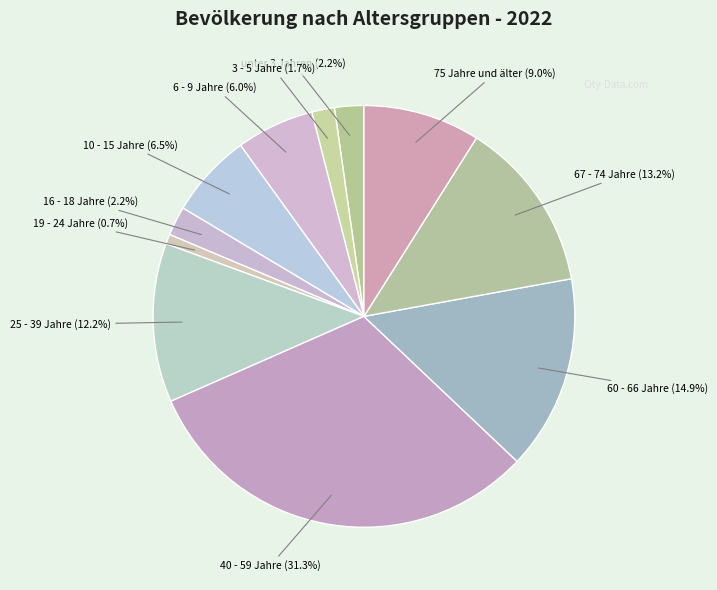

Between 6 - 9 Jahre and 67 - 74 Jahre, which is larger?

67 - 74 Jahre